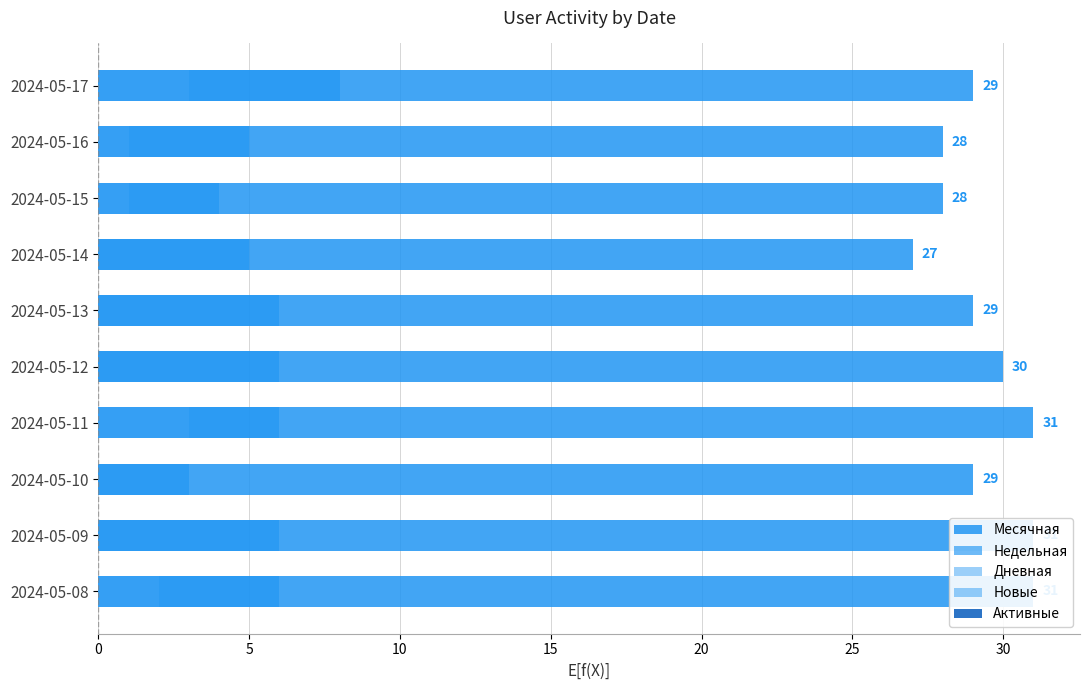

What is the highest value of the Новые series?

3.0